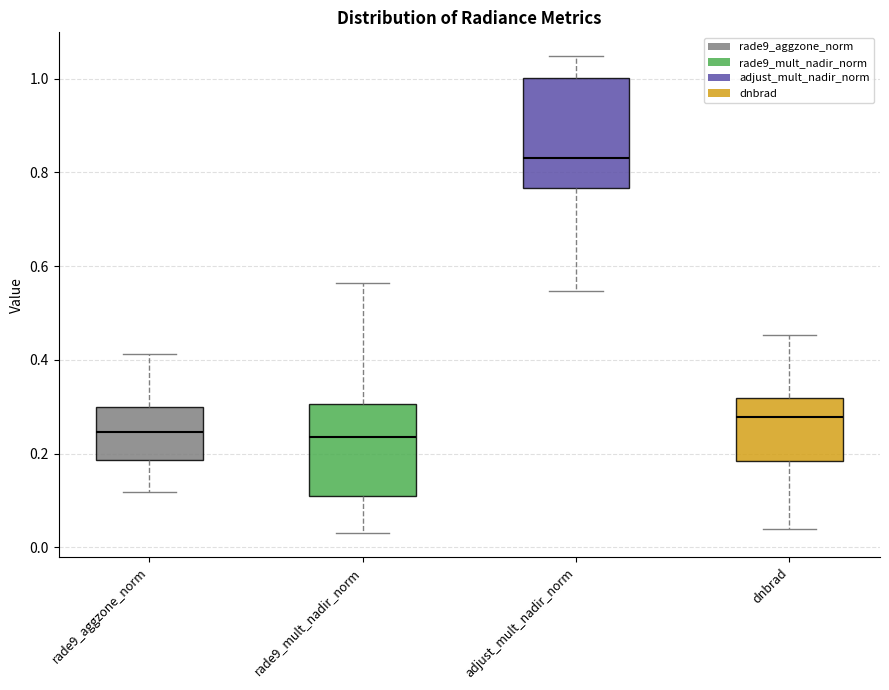

Which box is the tallest, from its lower edge to its upper edge?

adjust_mult_nadir_norm